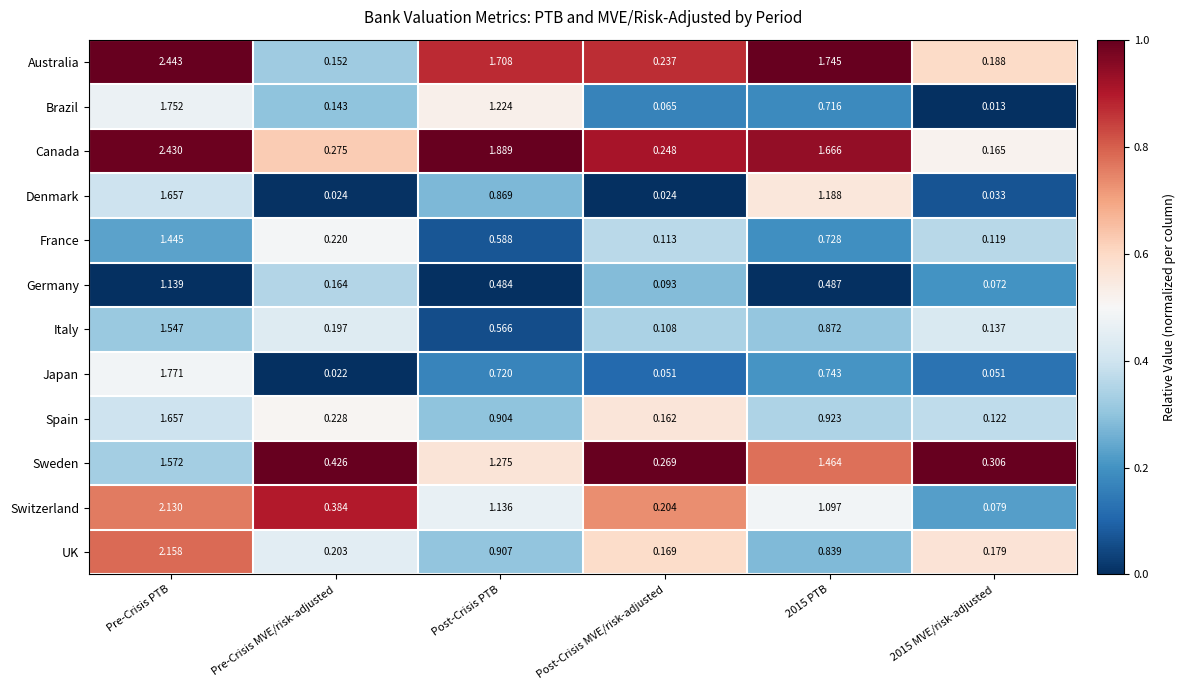

Is the value of Brazil at 2015 MVE/risk-adjusted greater than the value of Italy at Post-Crisis PTB?

No